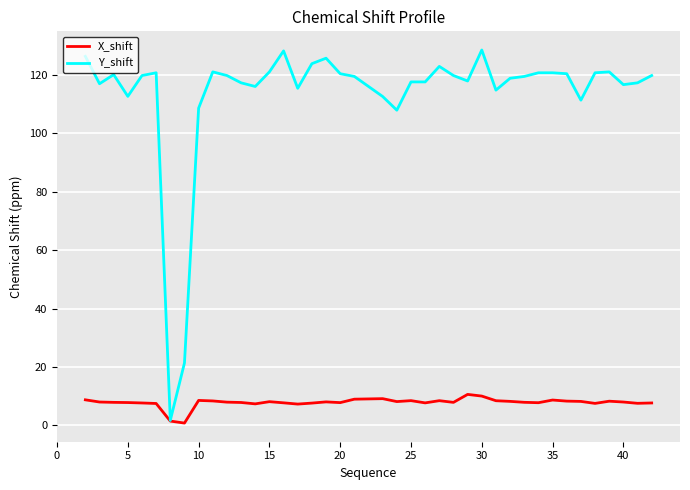

Rank the series by their average value, from highest to lowest.

Y_shift, X_shift